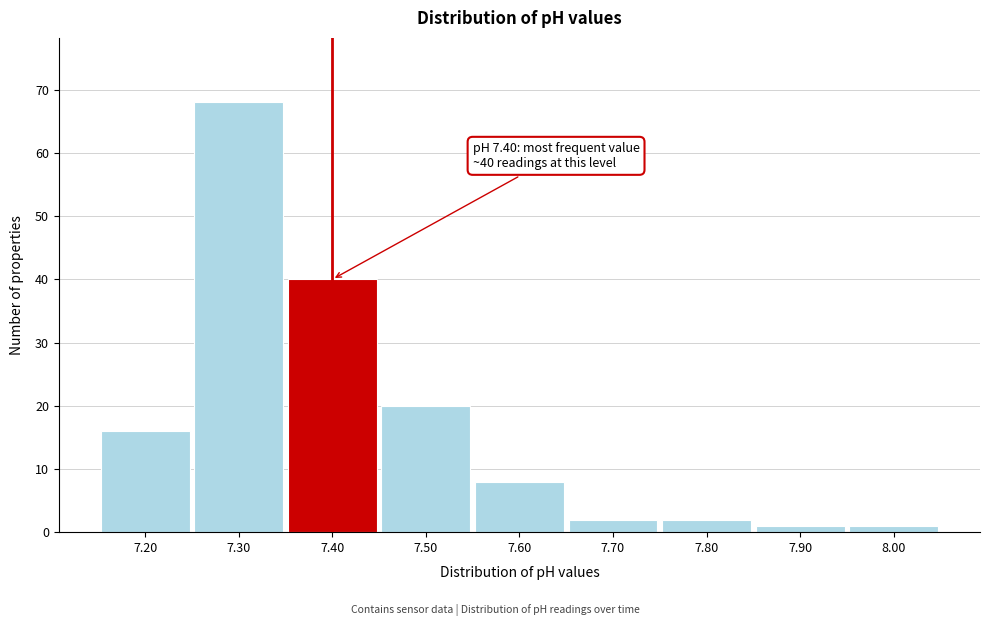

Over which range of the x-axis is the bar tallest?

7.25 to 7.35